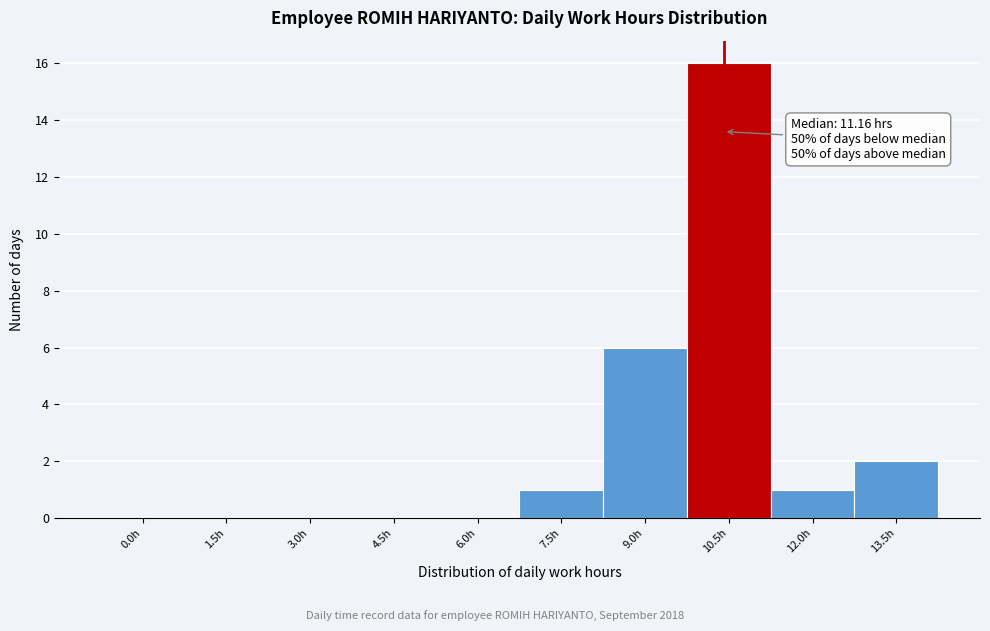

Reading right to left, what are all the values shown in this chart?

13.5h=2	12.0h=1	10.5h=16	9.0h=6	7.5h=1	6.0h=0	4.5h=0	3.0h=0	1.5h=0	0.0h=0